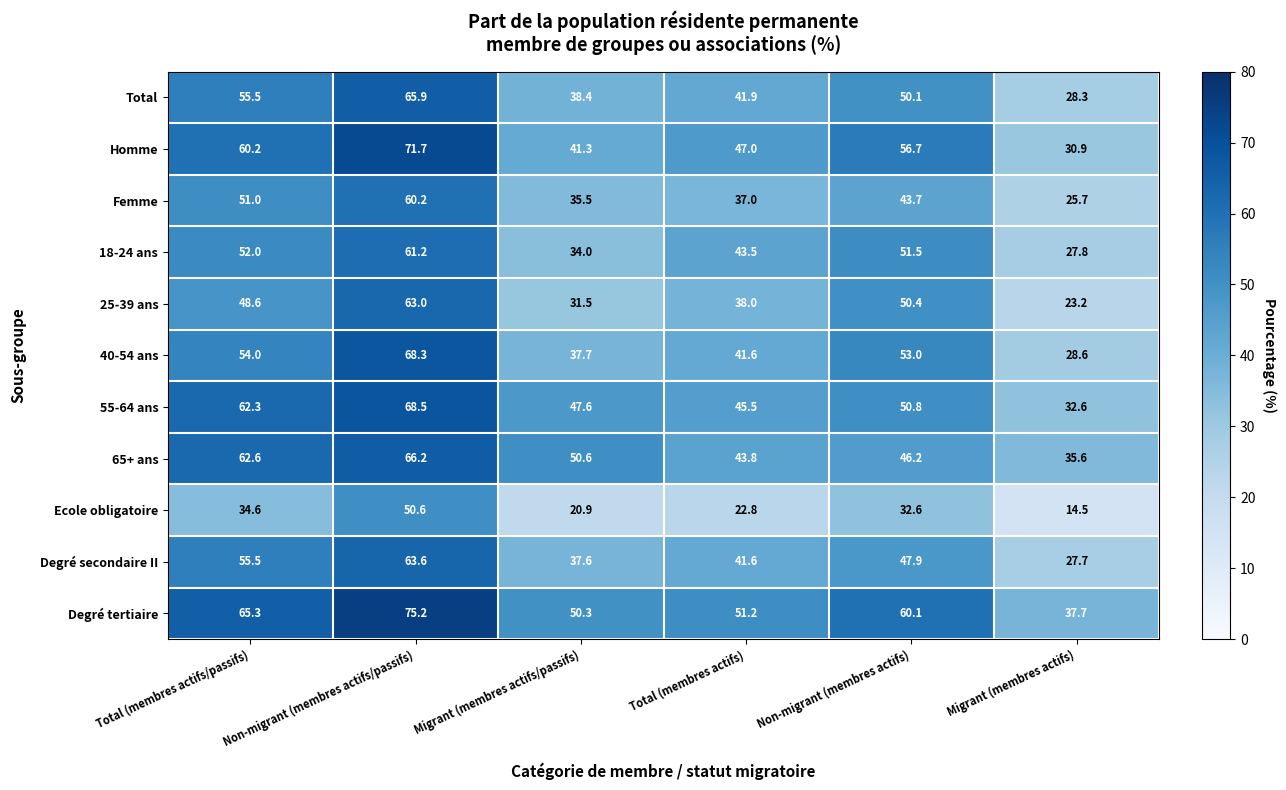

How many data points does each series have?

6